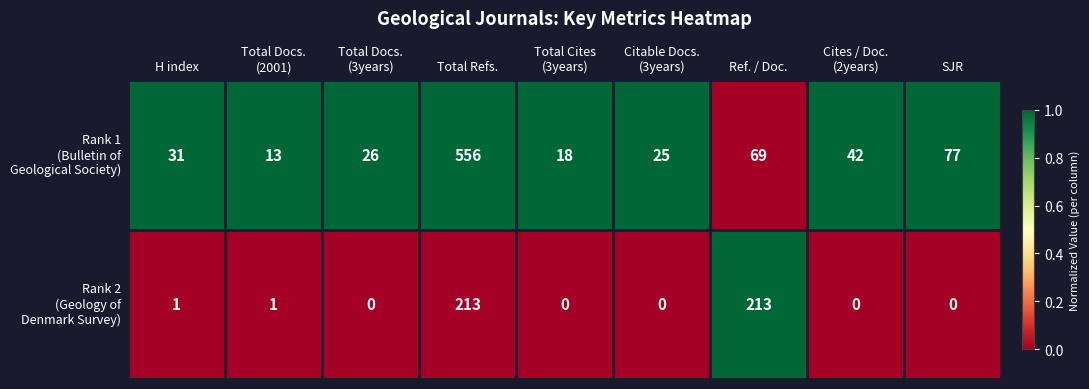

At how many categories does at least one series exceed 20?

7